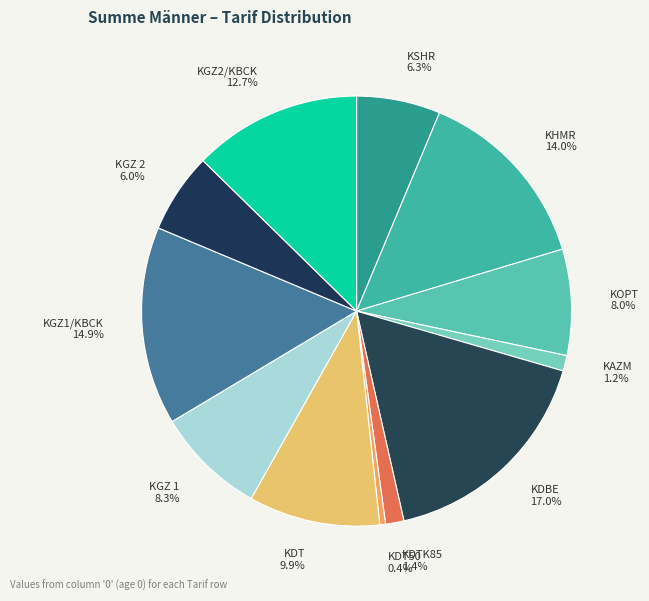

Which slice is the smallest?

KDT50